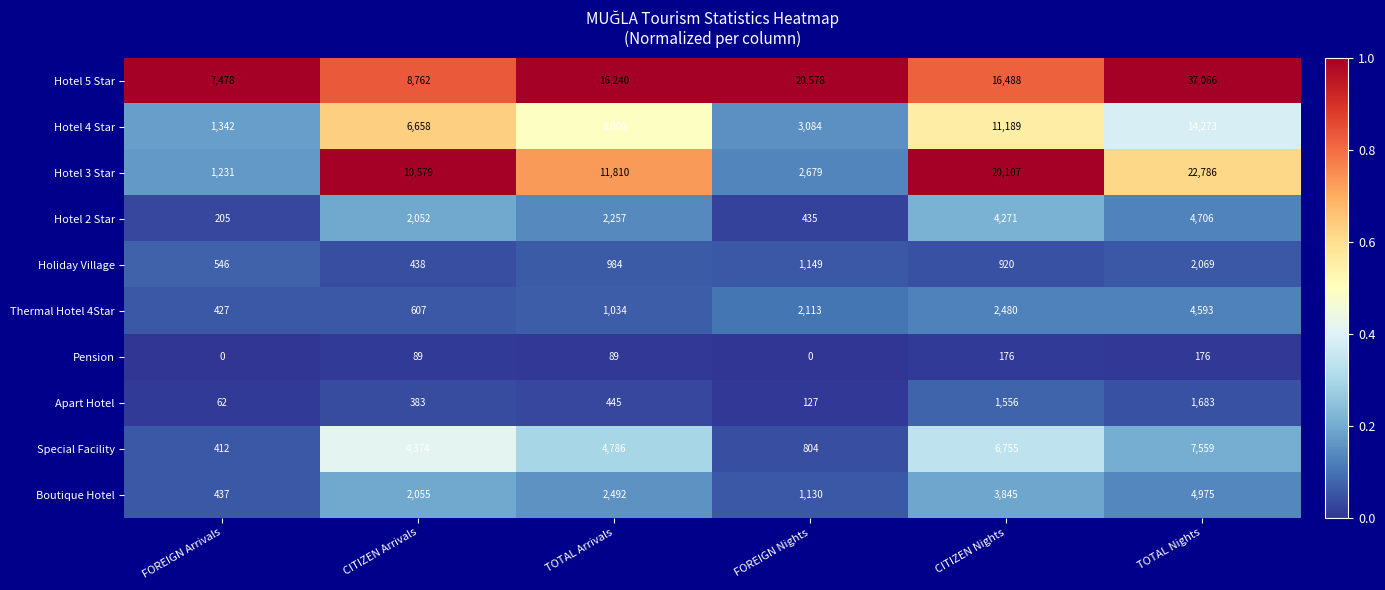

Which category has the highest value across all series?

TOTAL Nights